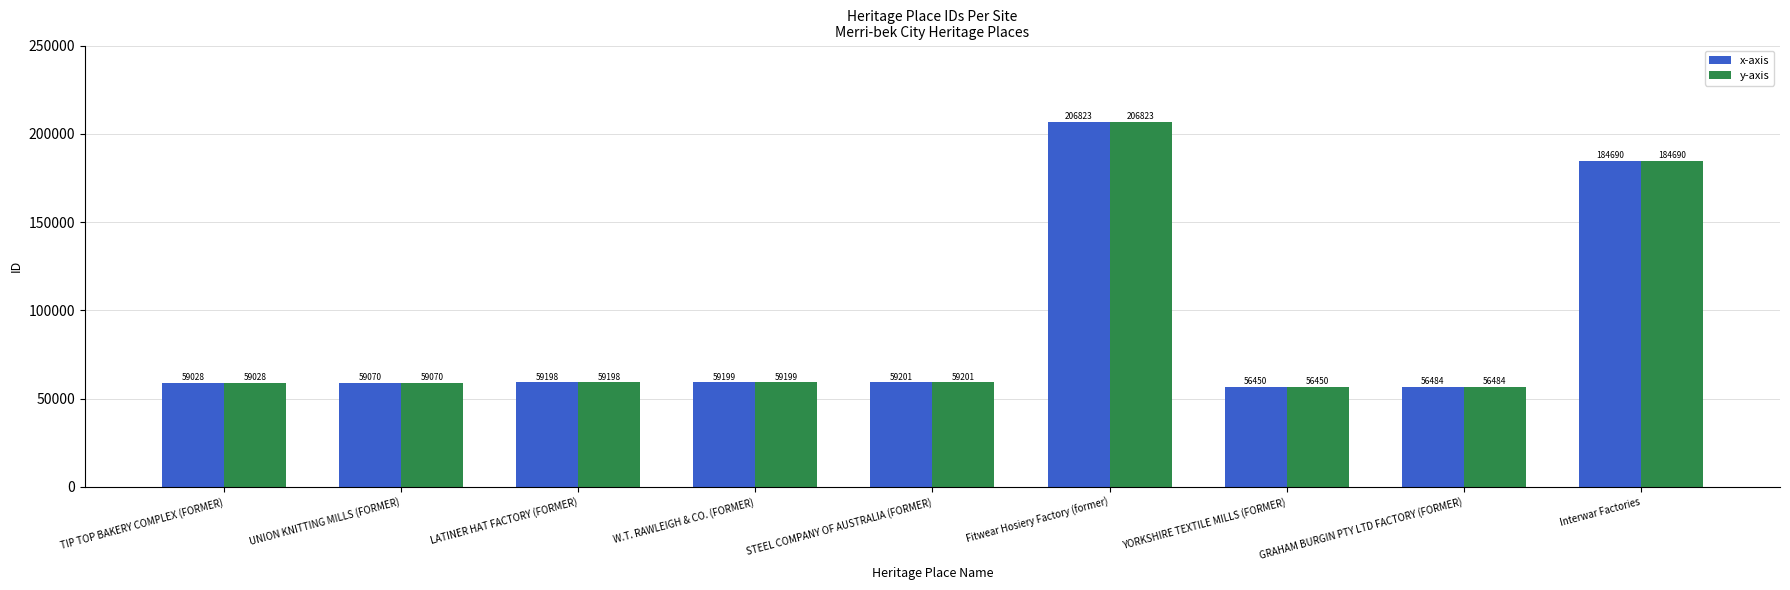

Which category has the highest value in the x-axis series?

Fitwear Hosiery Factory (former)